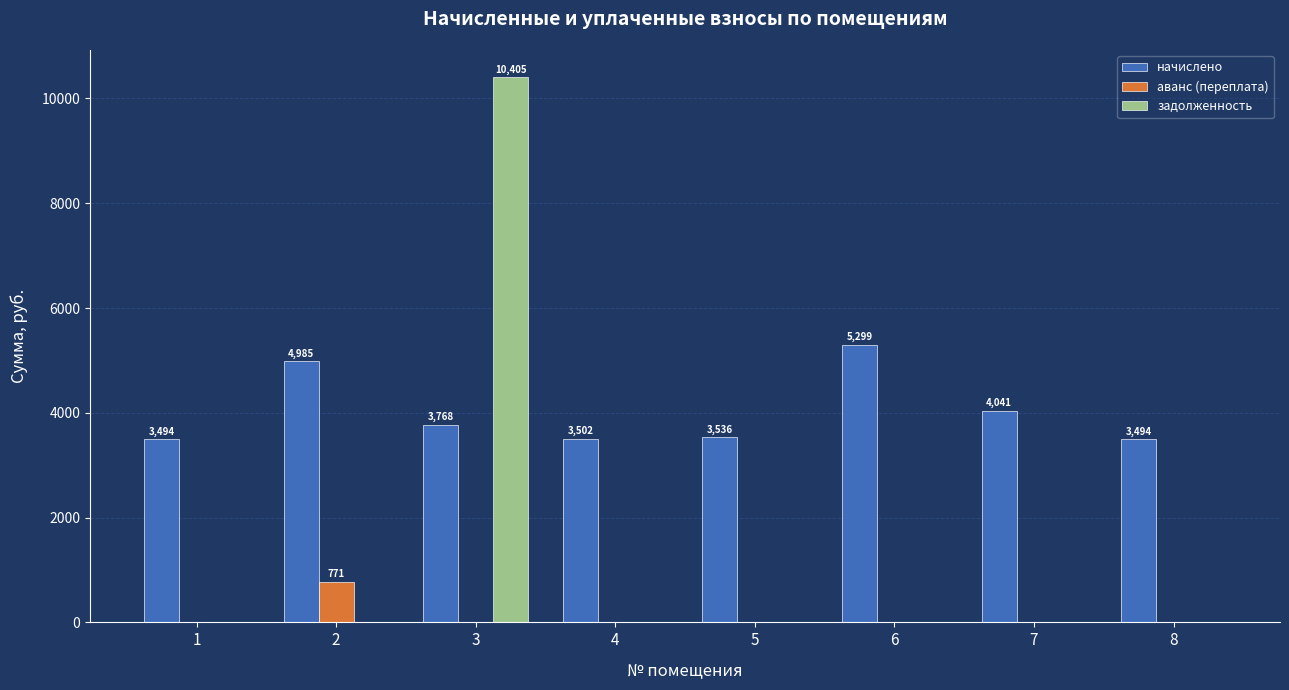

At which category does the chart reach its peak across all series?

3